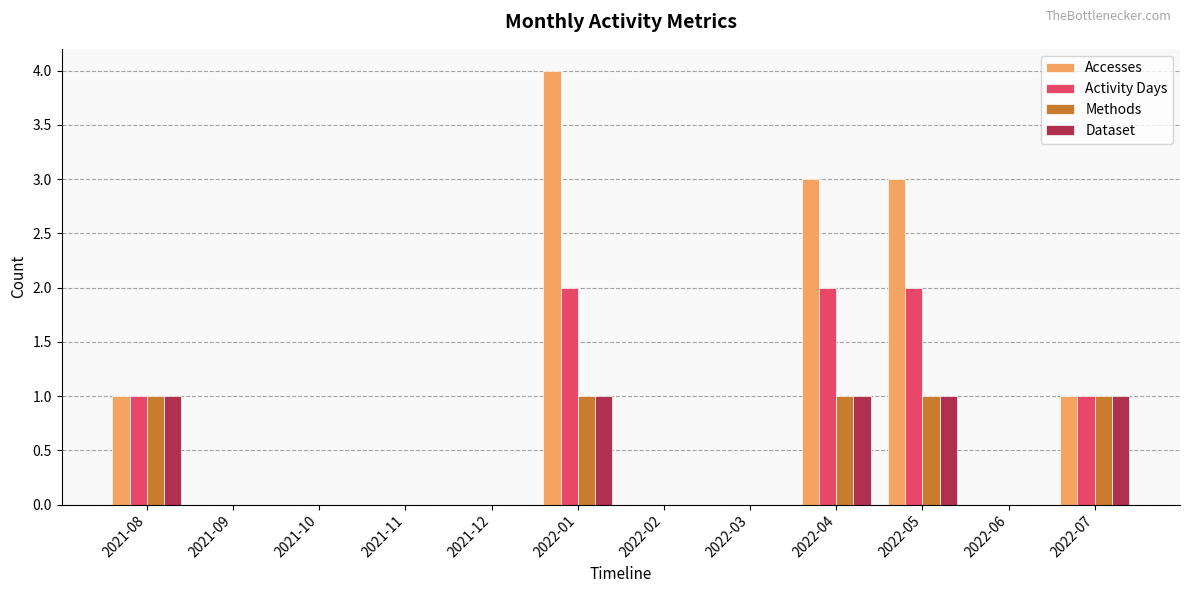

Between 2021-10 and 2022-04, which series saw the biggest shift?

Accesses